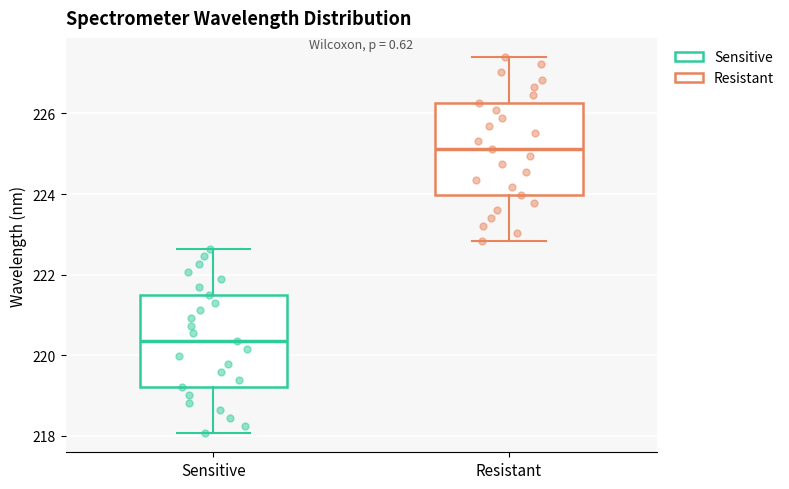

Reading left to right, transcribe this box plot: for each box, give where its median line is, the range the box spans, and where its two whiskers end, as read against the y-axis. The values are not printed on the chart, so give them approximately, as read against the axis.

Sensitive: median 220.4, box 219.2 to 221.4, whiskers 218.0 to 222.6
Resistant: median 225.2, box 224.0 to 226.2, whiskers 222.8 to 227.4